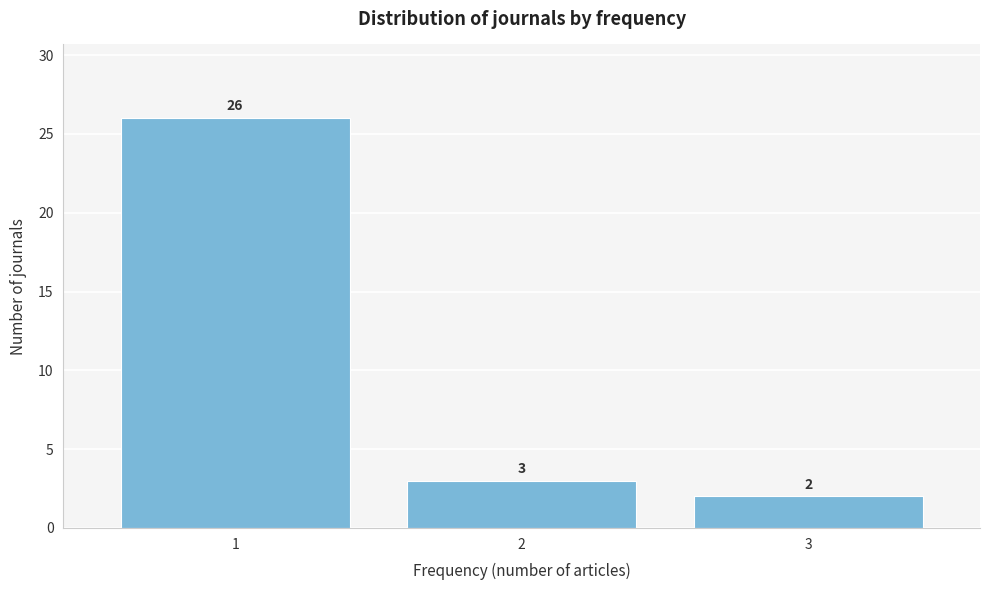

Reading left to right, extract all data points from this chart.

1=26	2=3	3=2